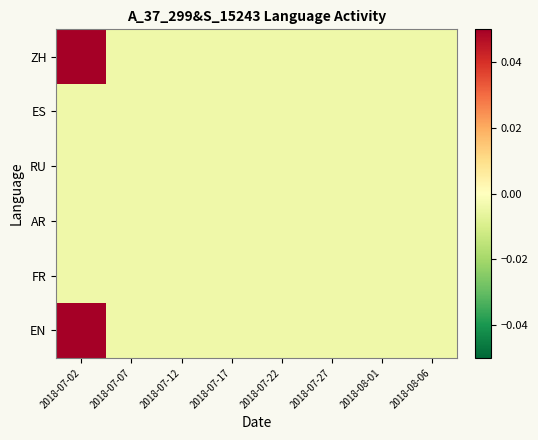

Rank the series at 2018-07-07 from lowest to highest value.

ZH, ES, RU, AR, FR, EN